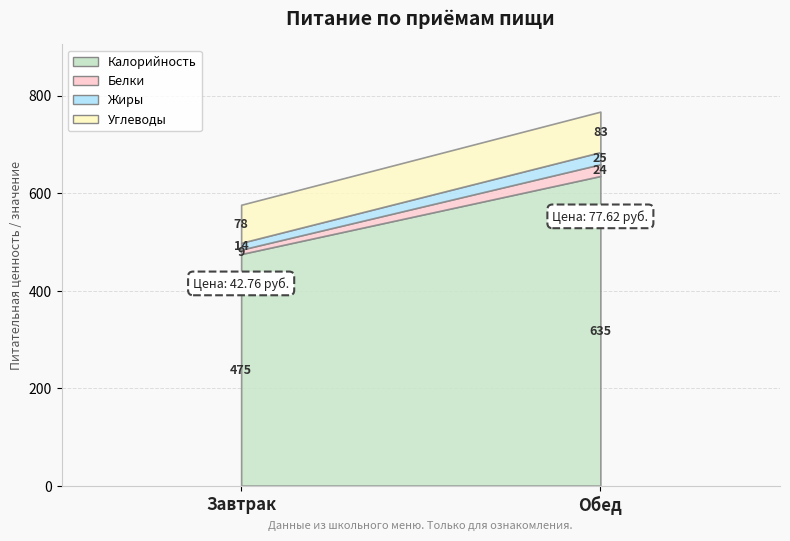

How many data points in Углеводы are less than 83?

1